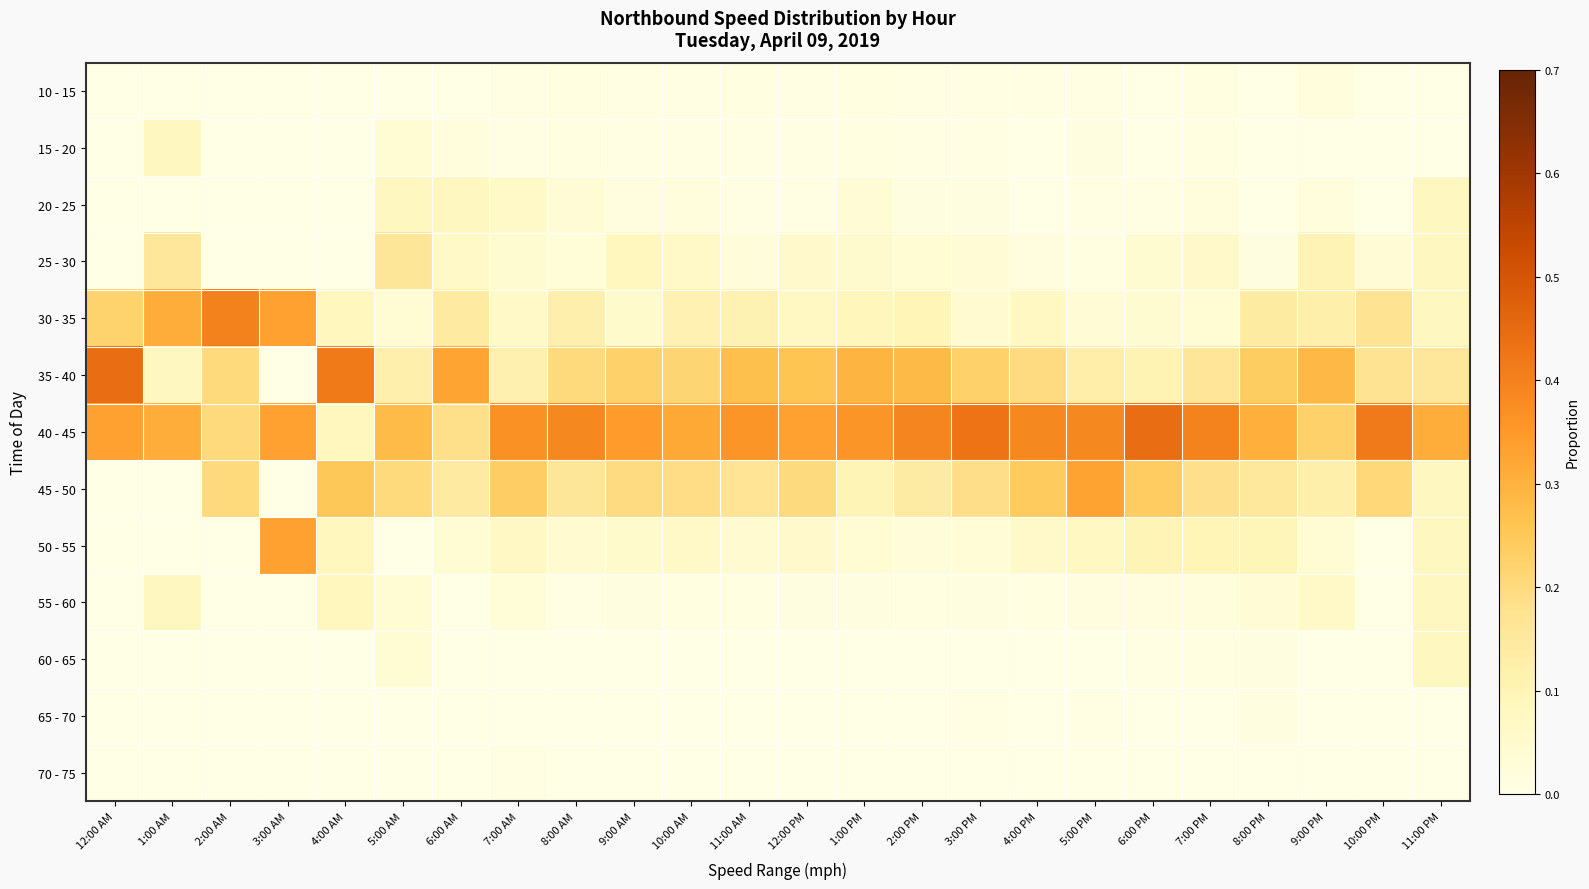

How many distinct data groups are displayed?

13